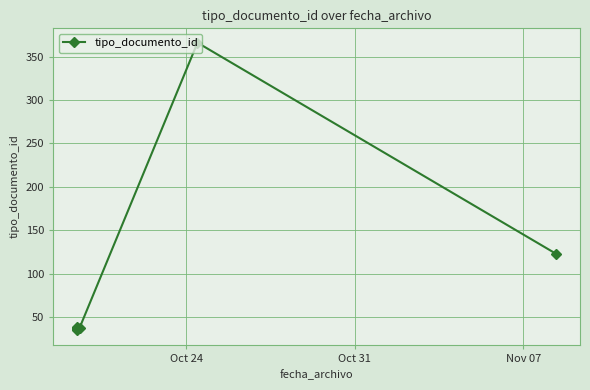

What is the value of the 5th point from the left?

38